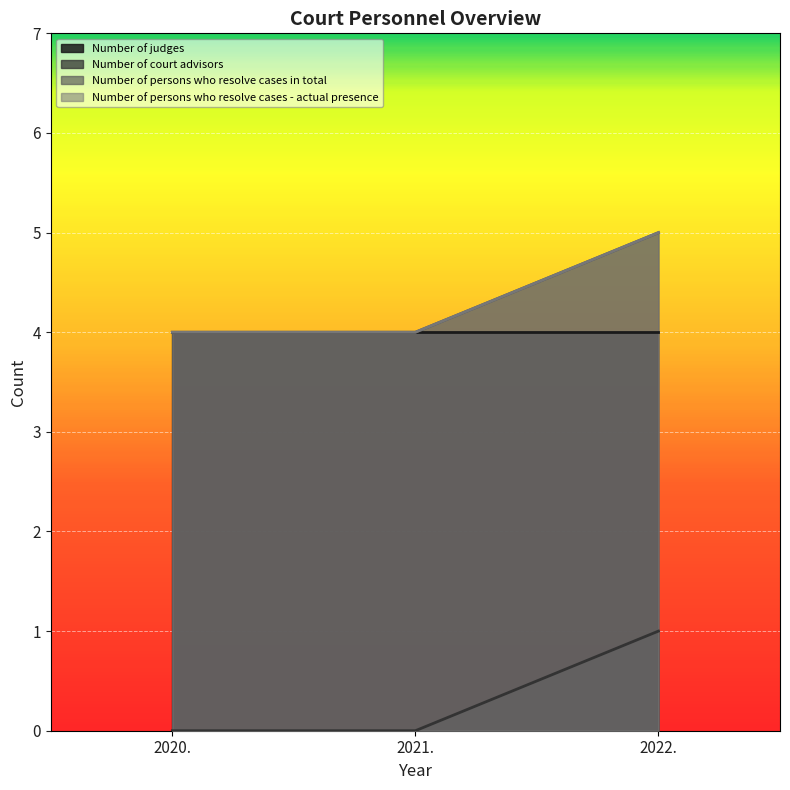

What is the label of the 1st point from the left?

2020.